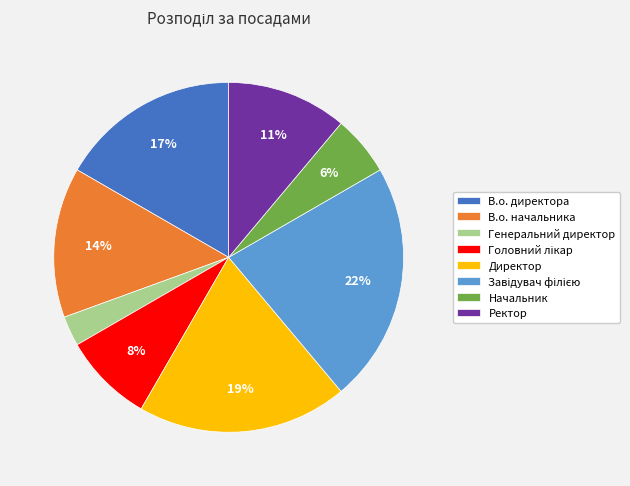

Count the number of slices in the pie.

8